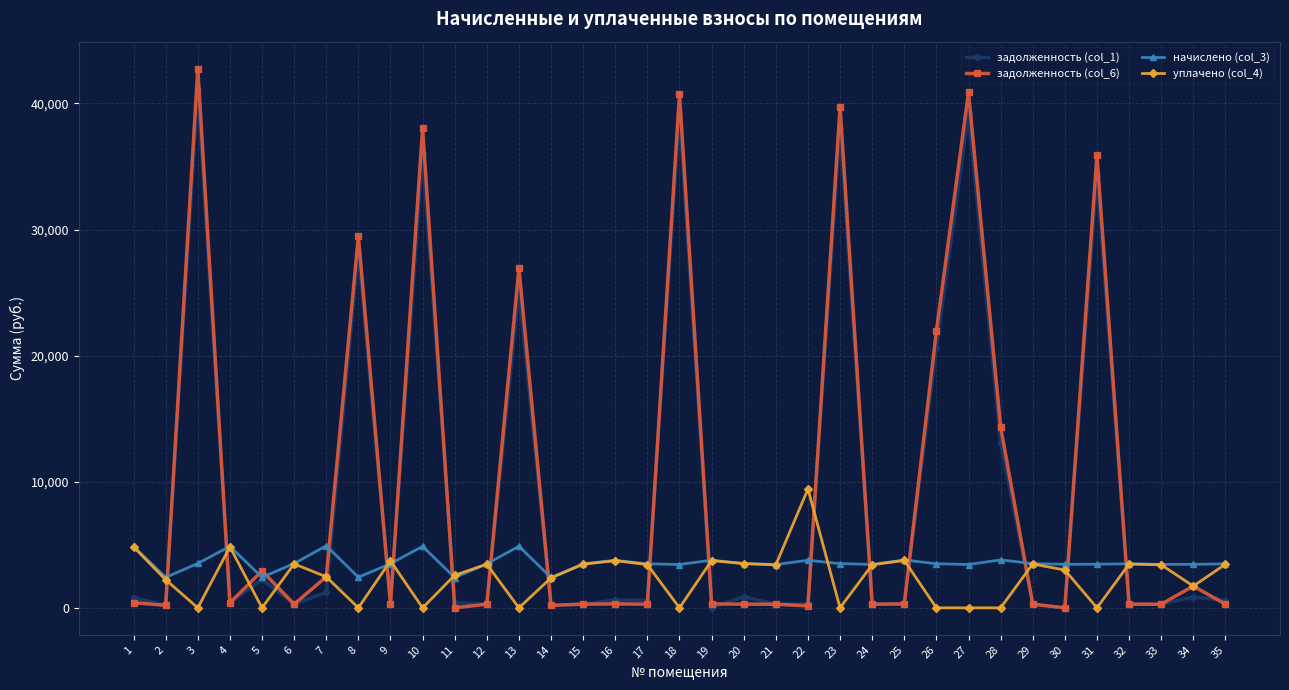

Which series has the largest range (max minus min)?

задолженность (col_6)